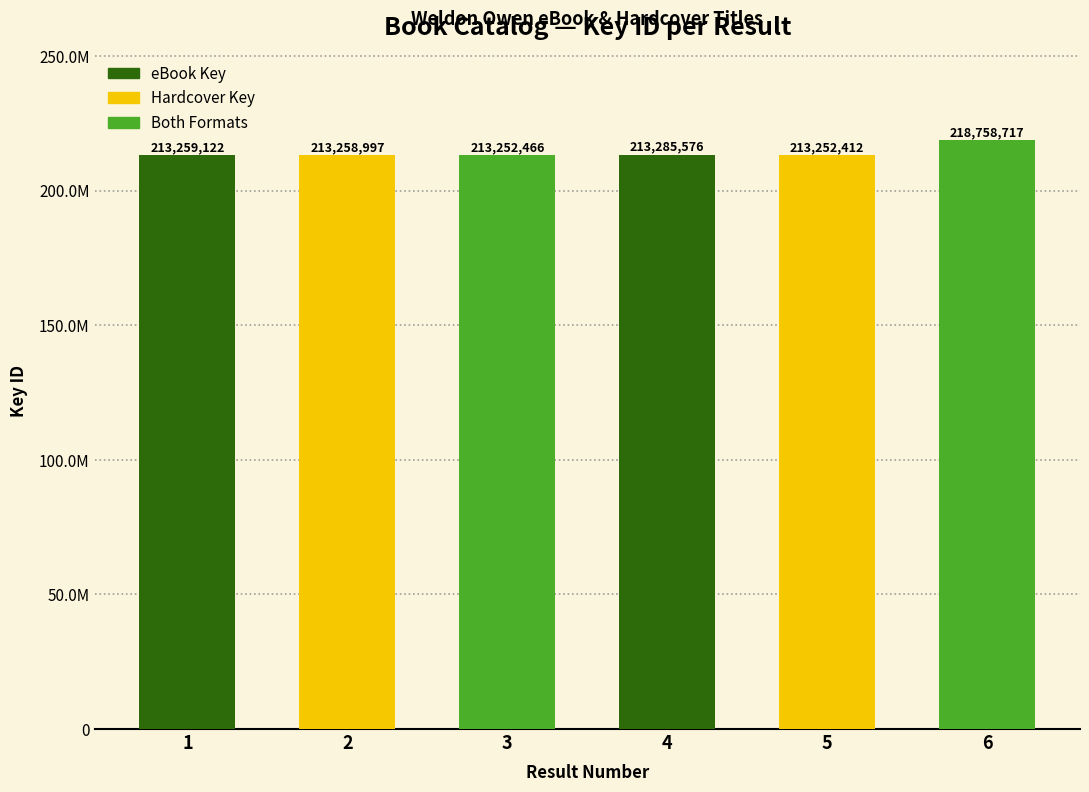

Does the chart contain any negative values?

No